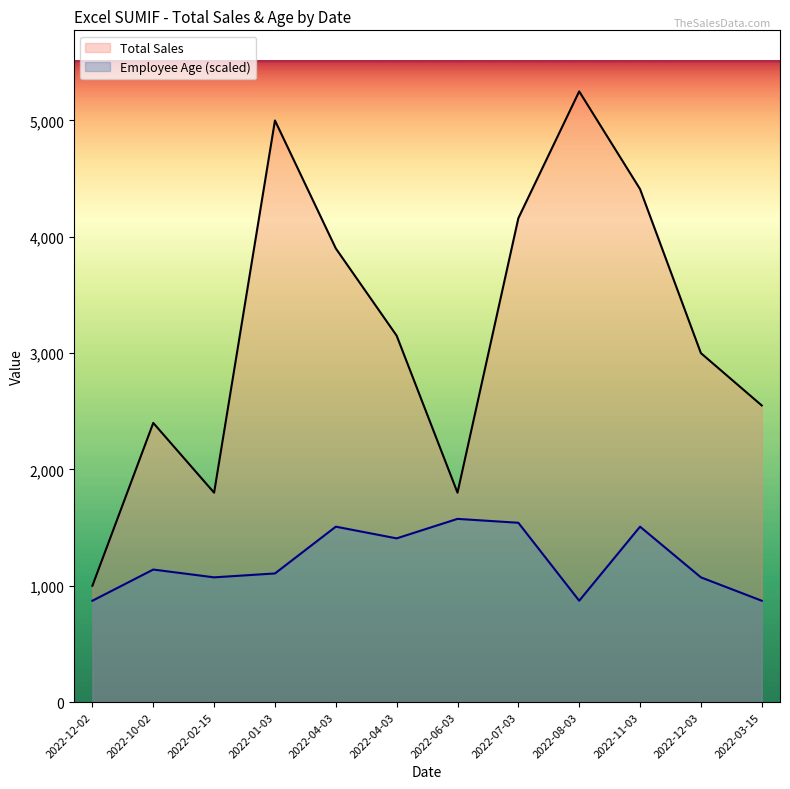

In Total Sales, how many points are higher than both neighbors (excluding endpoints)?

3